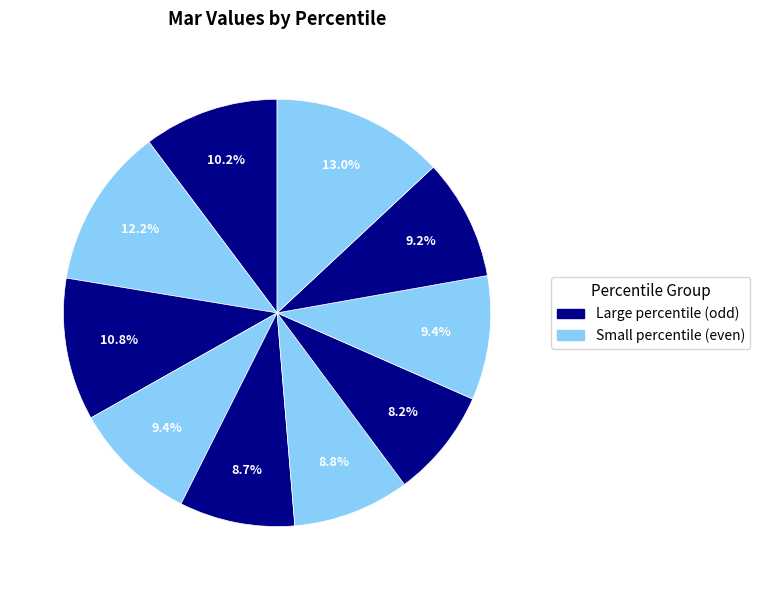

Count the number of slices in the pie.

10